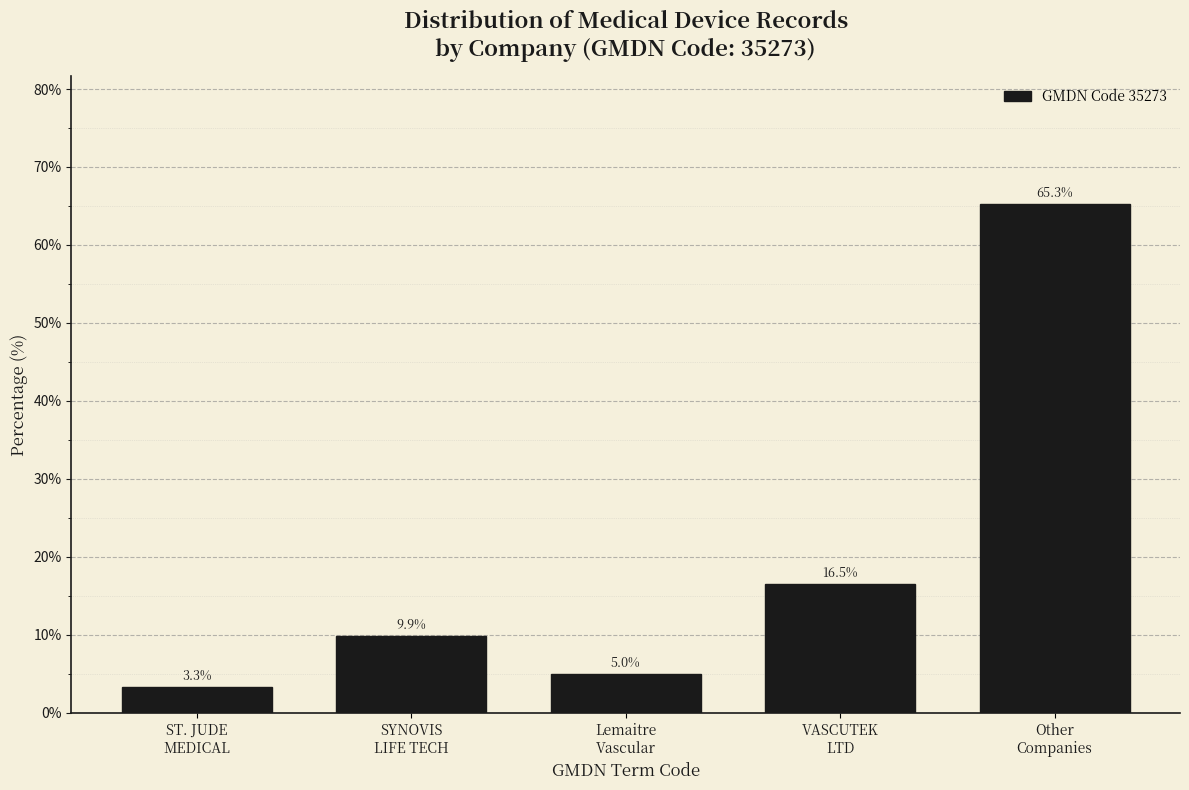

Reading left to right, what are all the values shown in this chart?

3.3	9.9	5.0	16.5	65.3